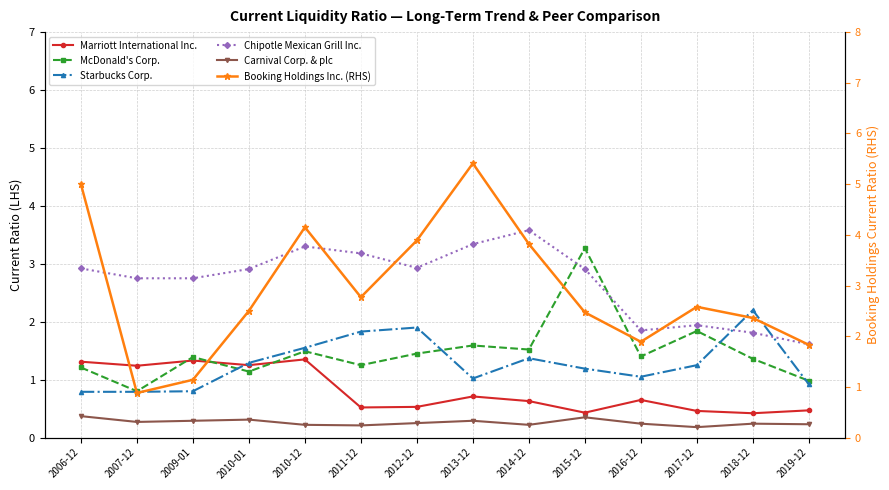

At which label does Starbucks Corp. first exceed 1?

2010-01